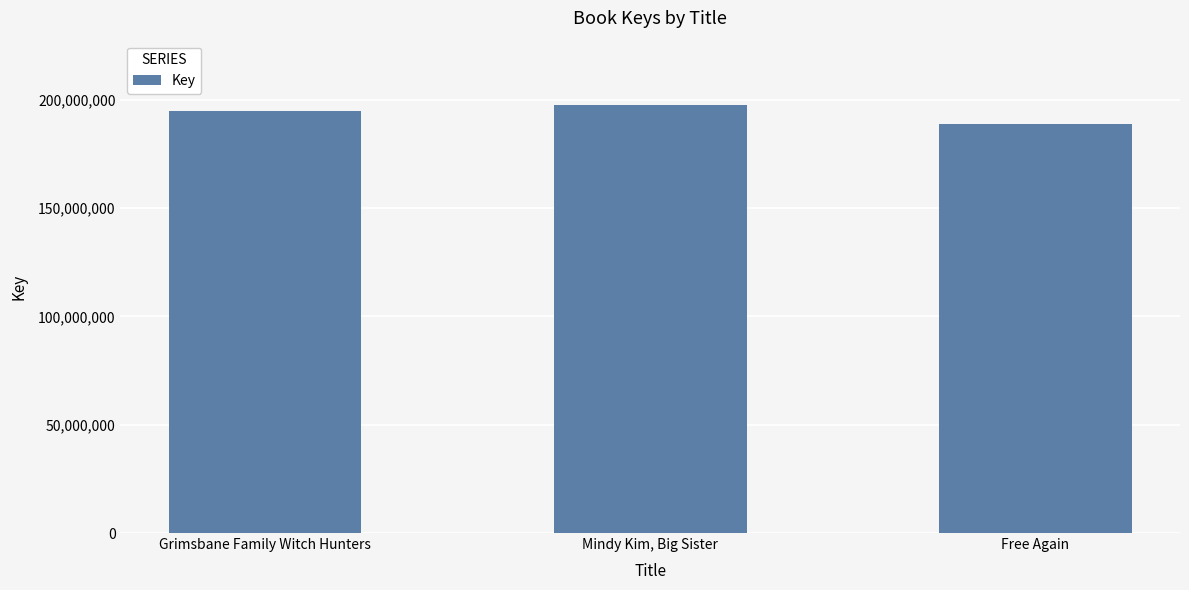

True or false: the data shows 91754995 at Free Again.

False